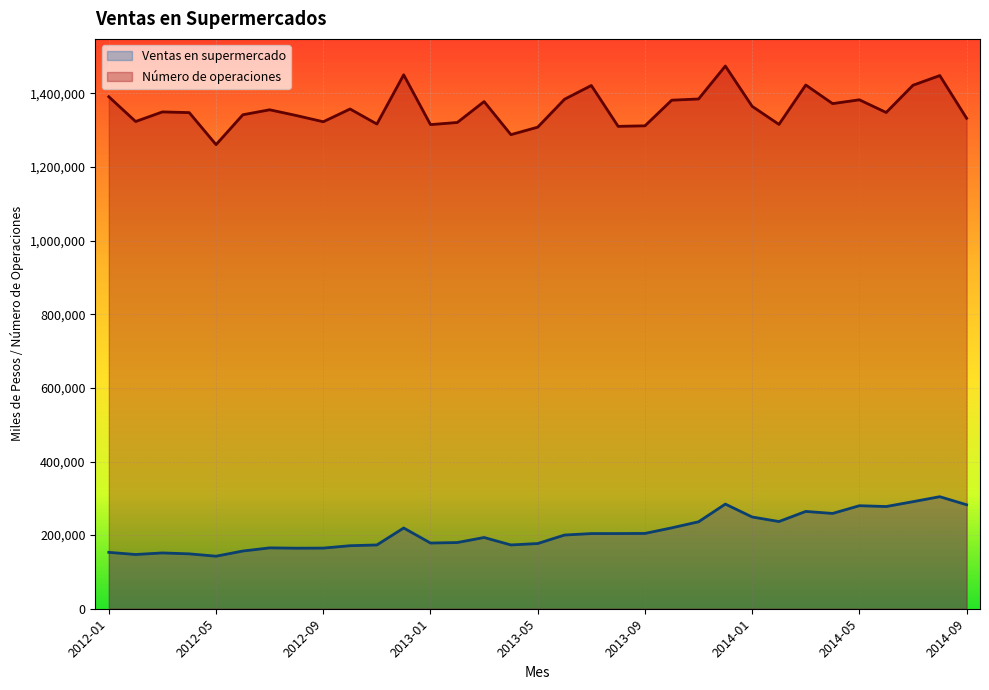

True or false: Ventas en supermercado and Número de operaciones cross at least once.

False